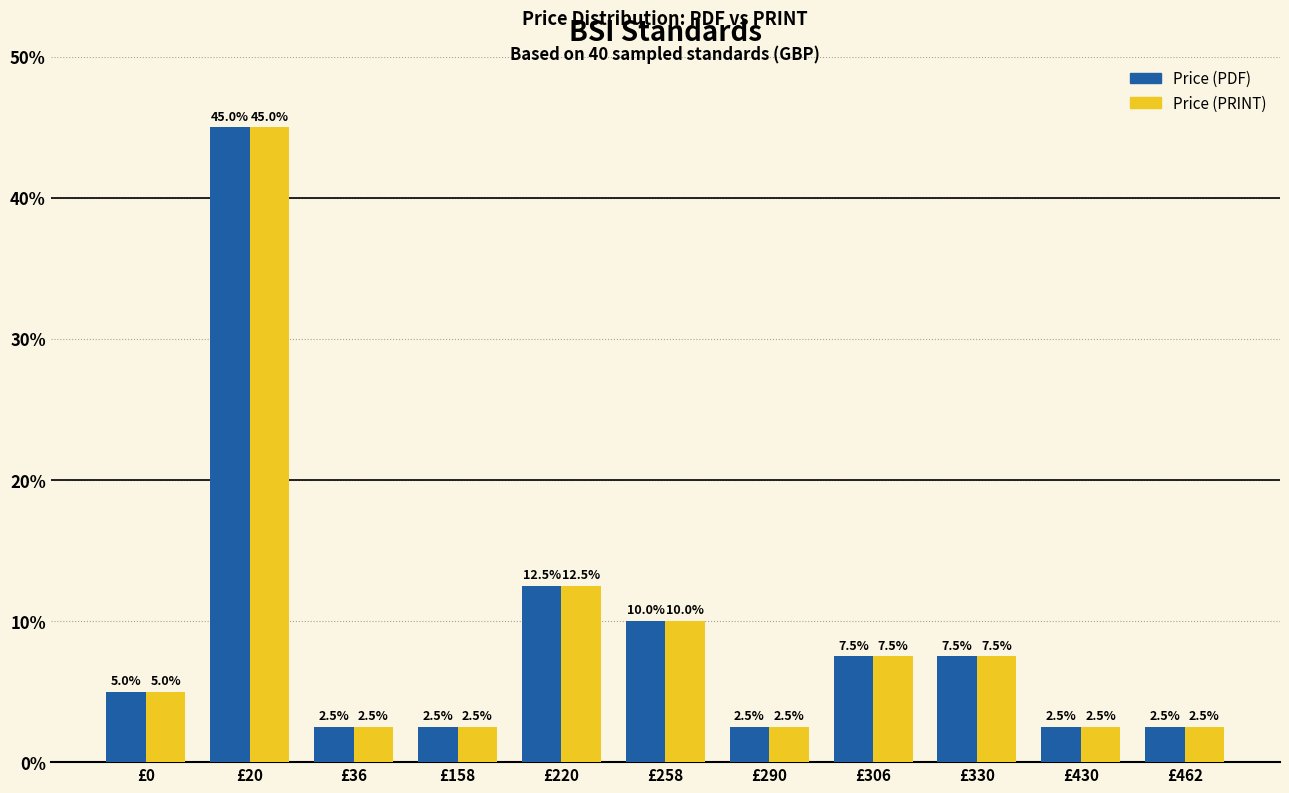

Where is Price (PDF) nearest to the value 23?

£220